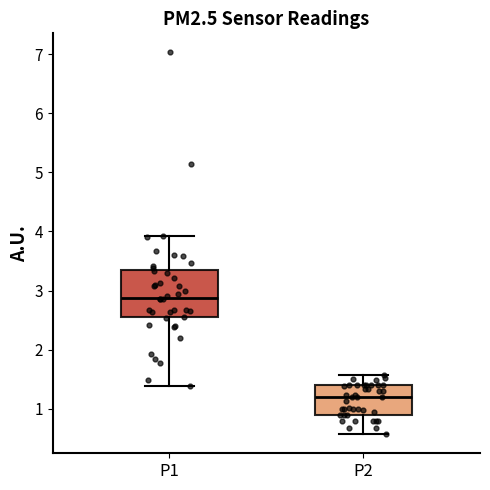

Comparing the boxes themselves (not the whiskers), which one is the tallest?

P1